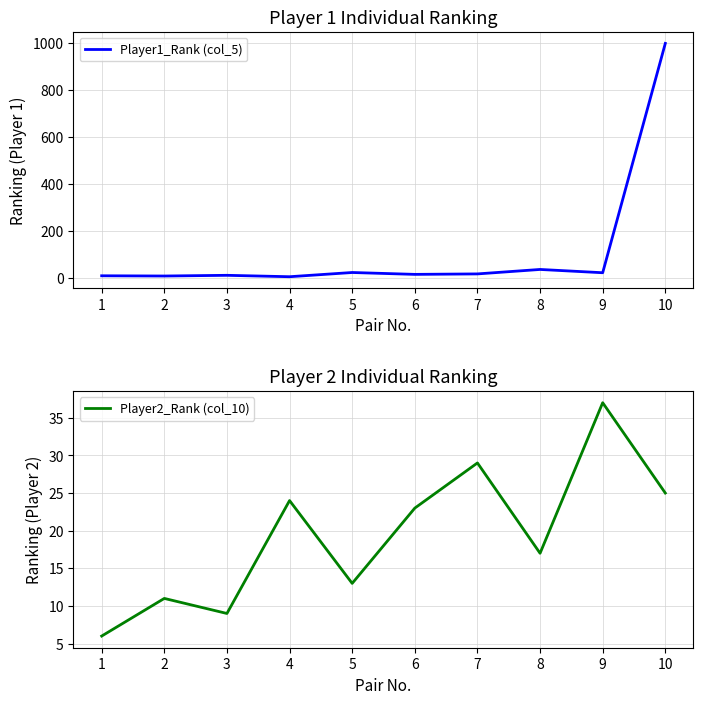

Which series ends up on top after the final intersection of Player1_Rank (col_5) and Player2_Rank (col_10)?

Player1_Rank (col_5)